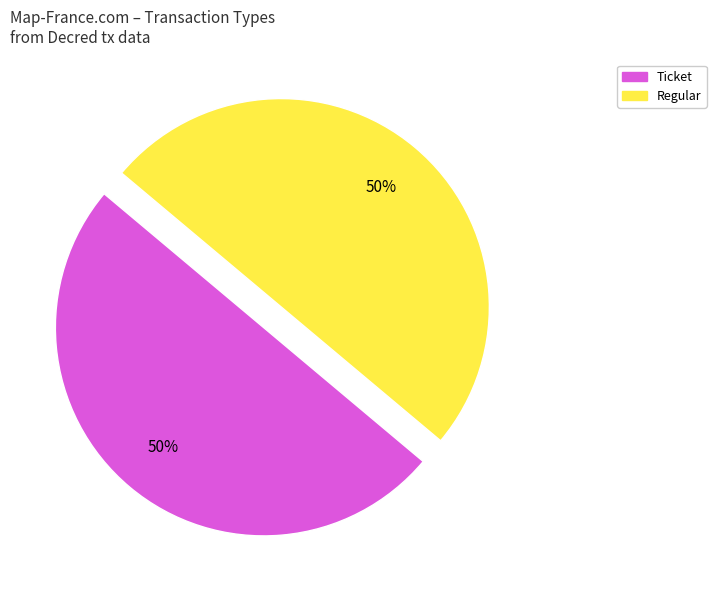

Count the number of slices in the pie.

2